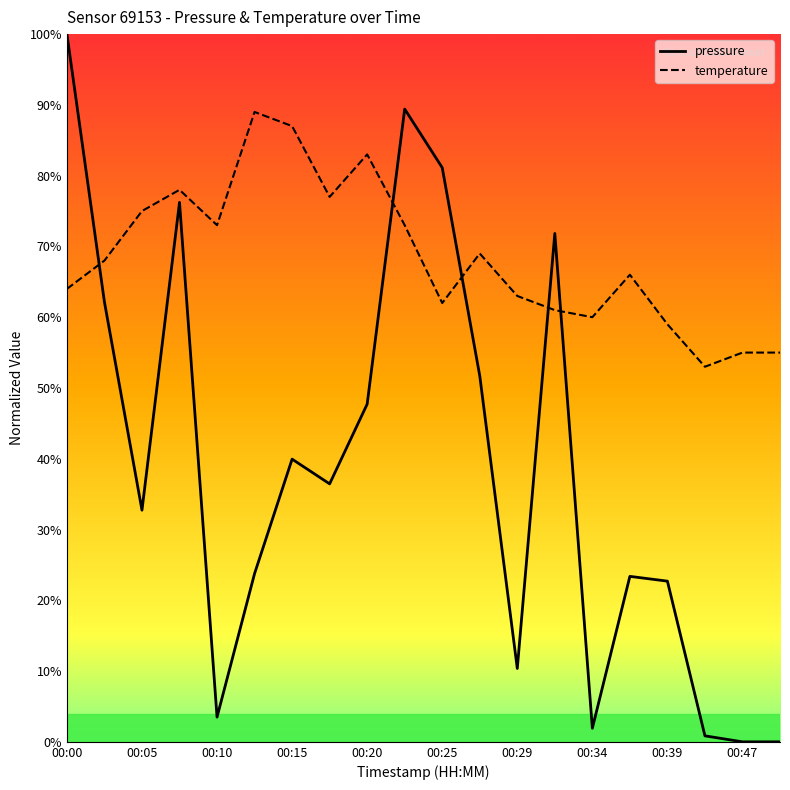

Which series has the largest total across all categories?

temperature